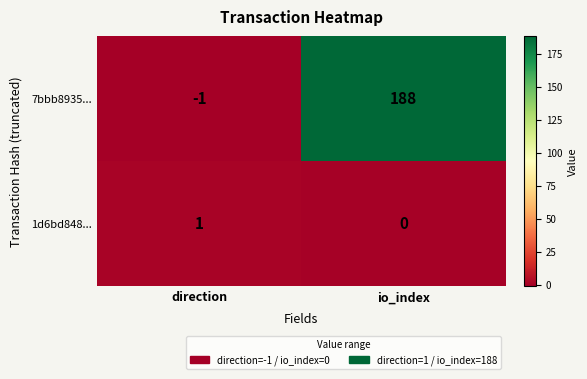

Which series changed the most between direction and io_index?

7bbb8935...